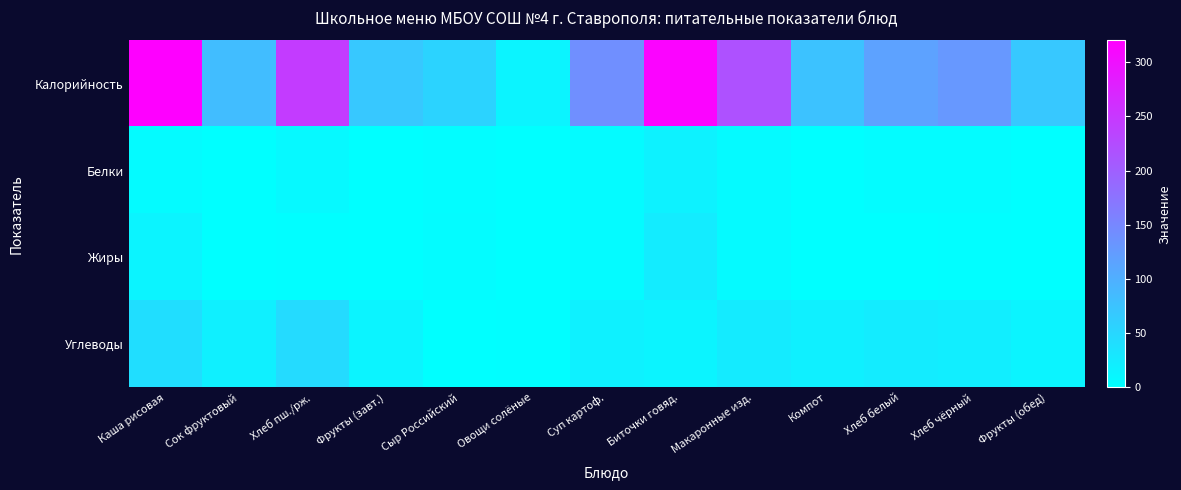

Rank the series at Сыр Российский from lowest to highest value.

Углеводы, Белки, Жиры, Калорийность